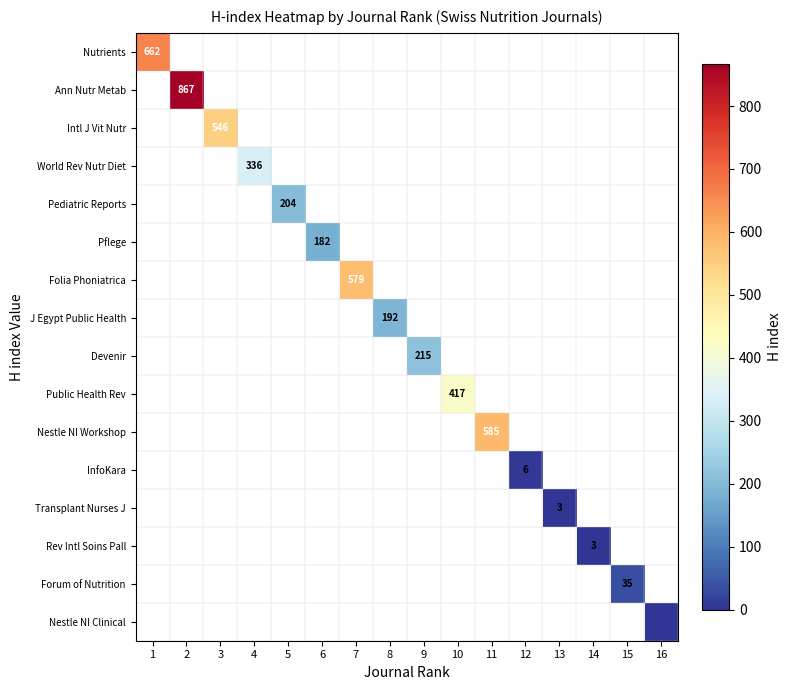

The value of World Rev Nutr Diet at 4 is 336. True or false?

True